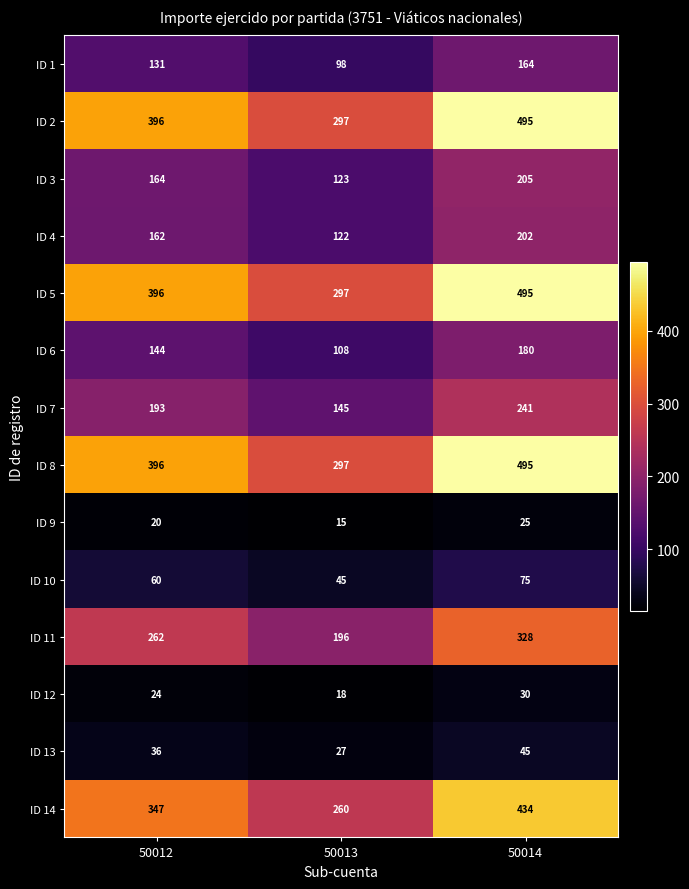

Count the number of data series in this chart.

14